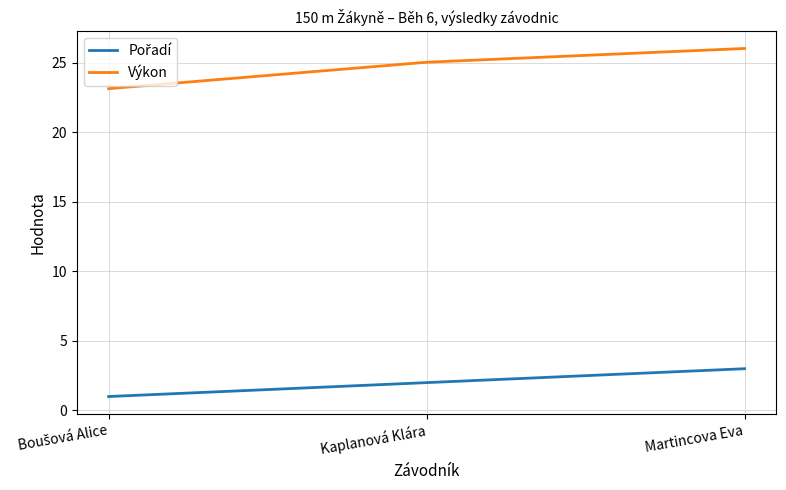

At which label does Výkon reach its peak?

Martincova Eva